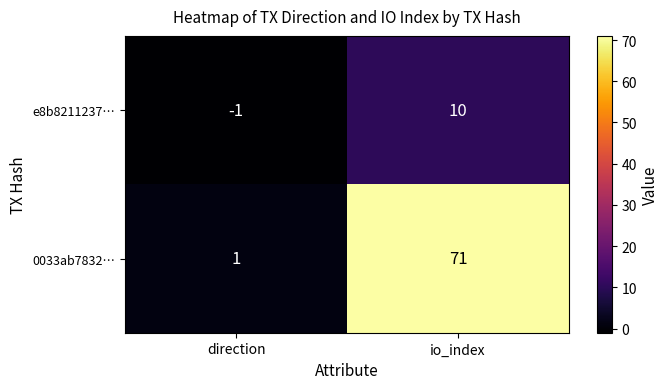

Is the value of e8b8211237… at direction greater than the value of 0033ab7832… at direction?

No